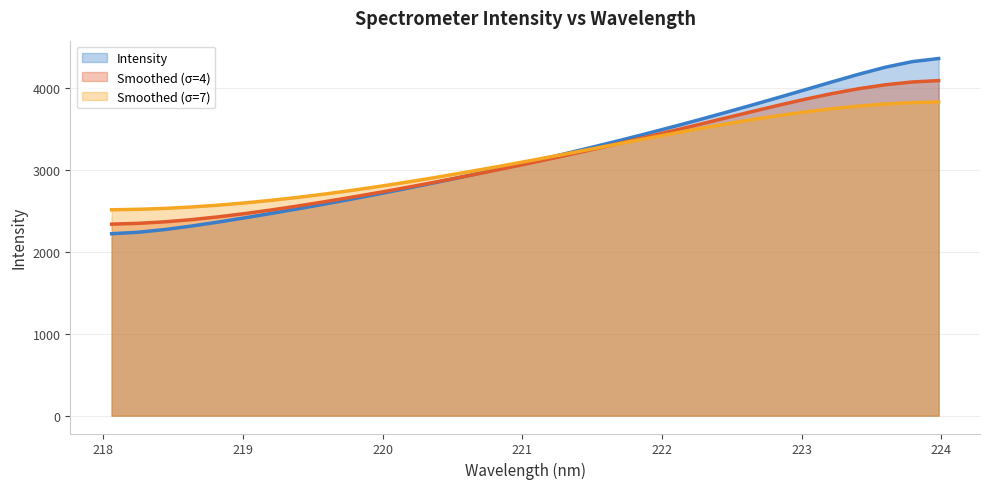

At which category does the chart reach its peak across all series?

223.9802